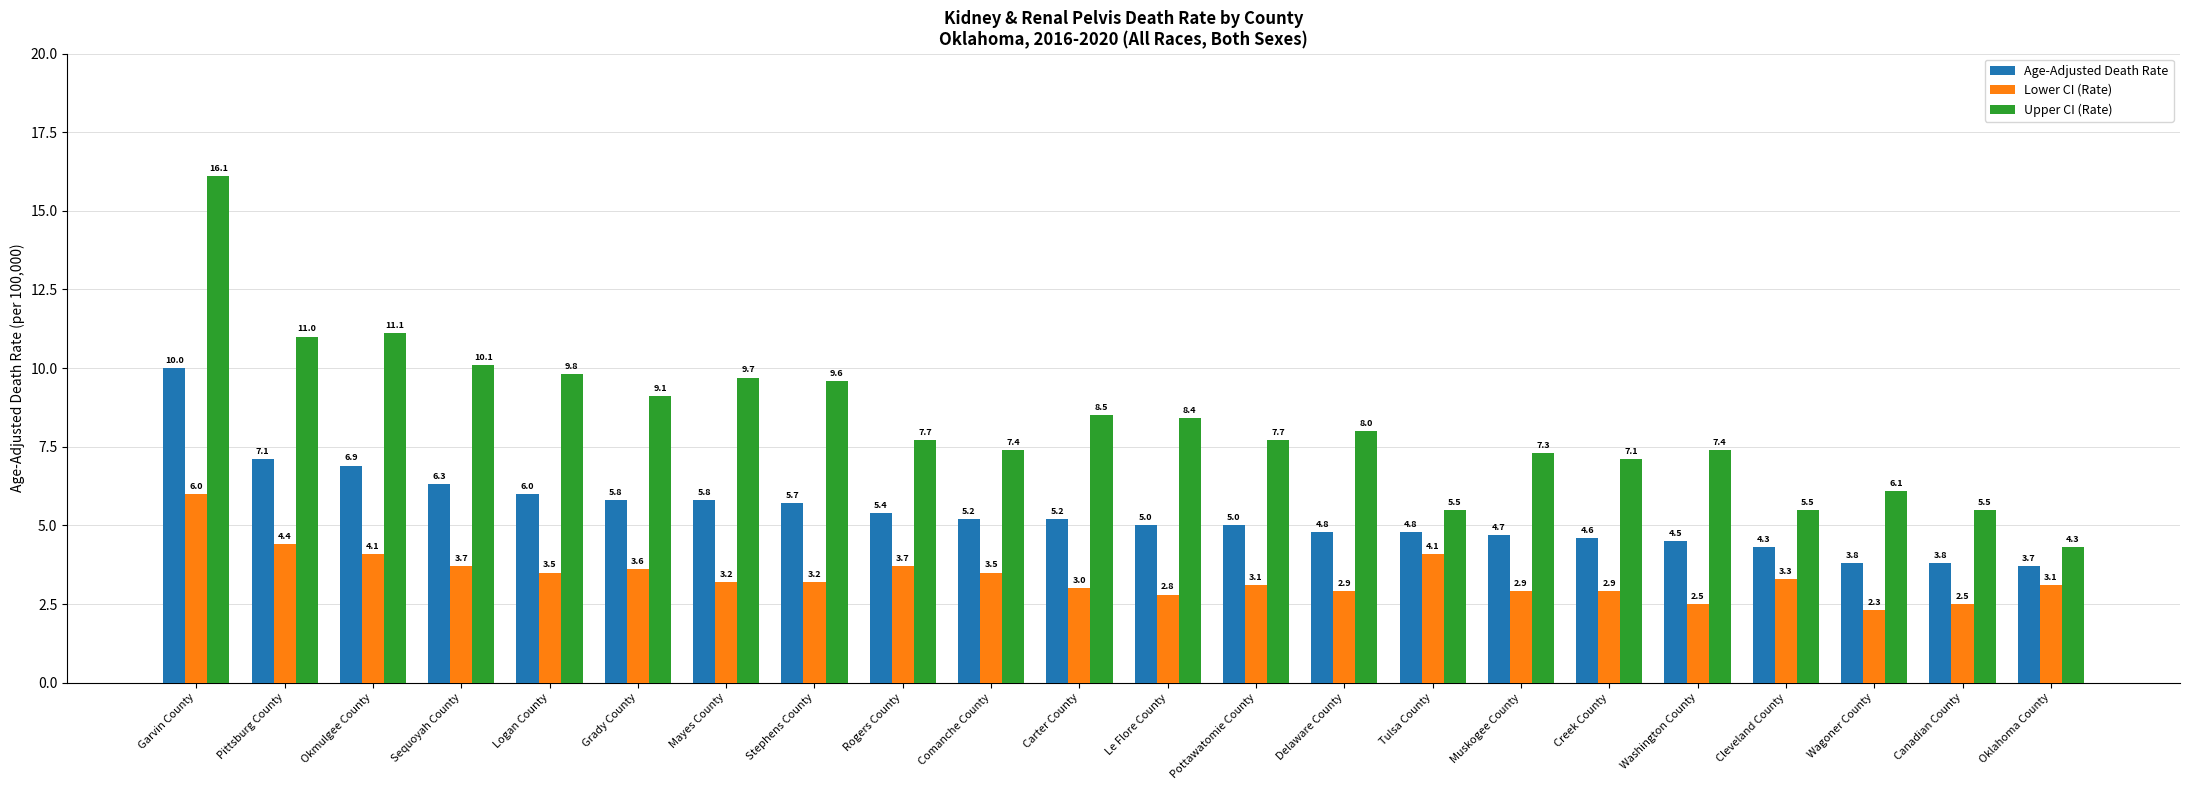

Does the chart contain stacked bars?

No